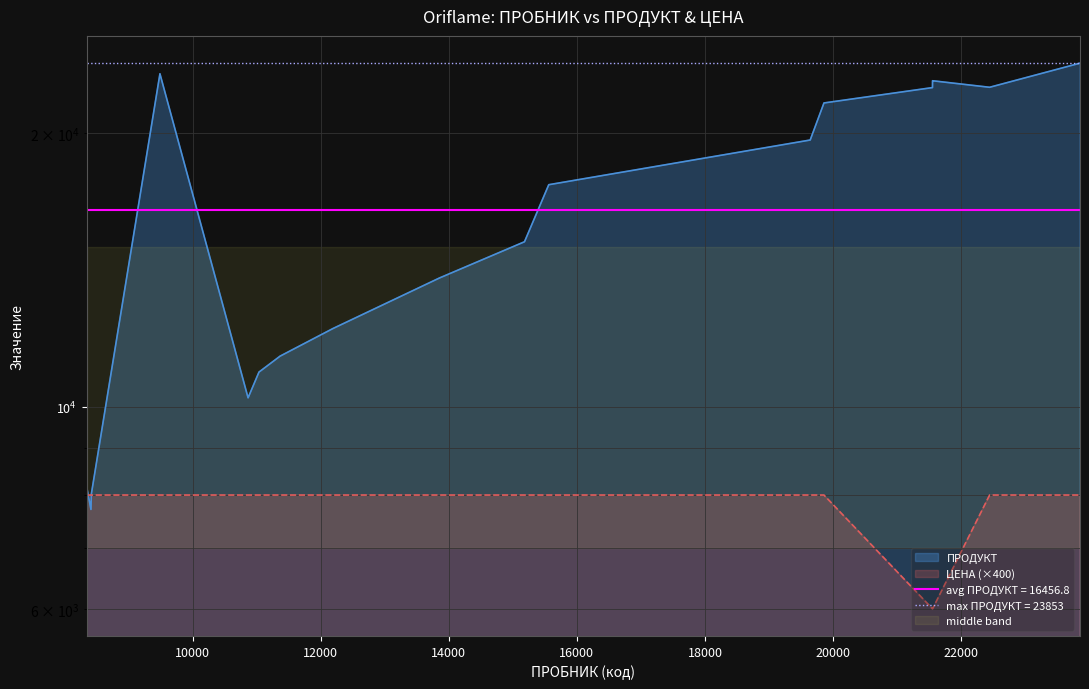

Which series has the widest spread of values?

ПРОДУКТ